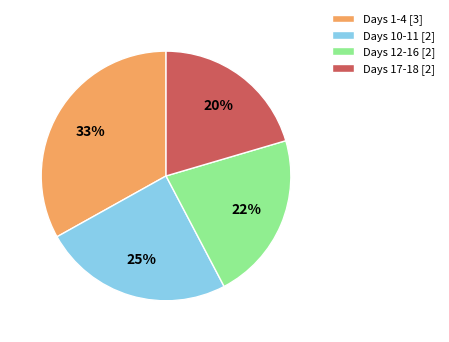

How many segments does this pie chart have?

4